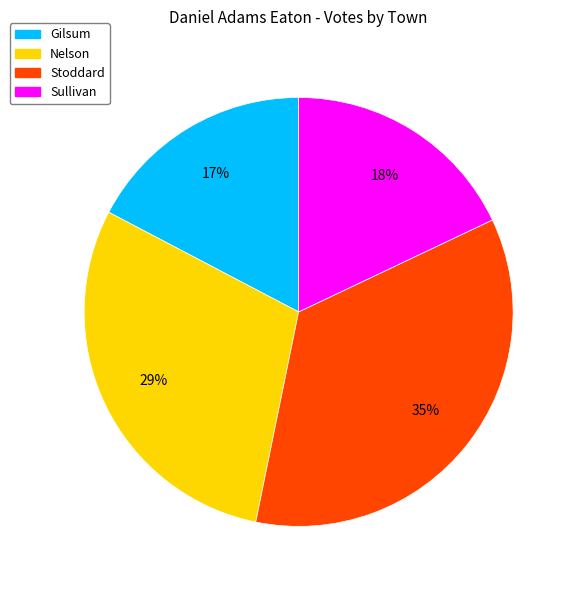

Which category has the biggest portion of the pie?

Stoddard